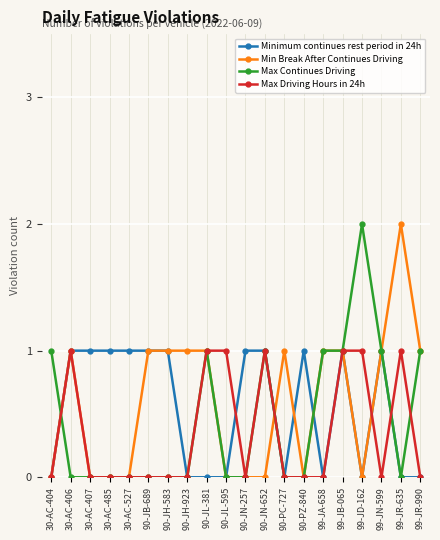

Which series changed the most between 30-AC-404 and 99-JA-658?

Min Break After Continues Driving